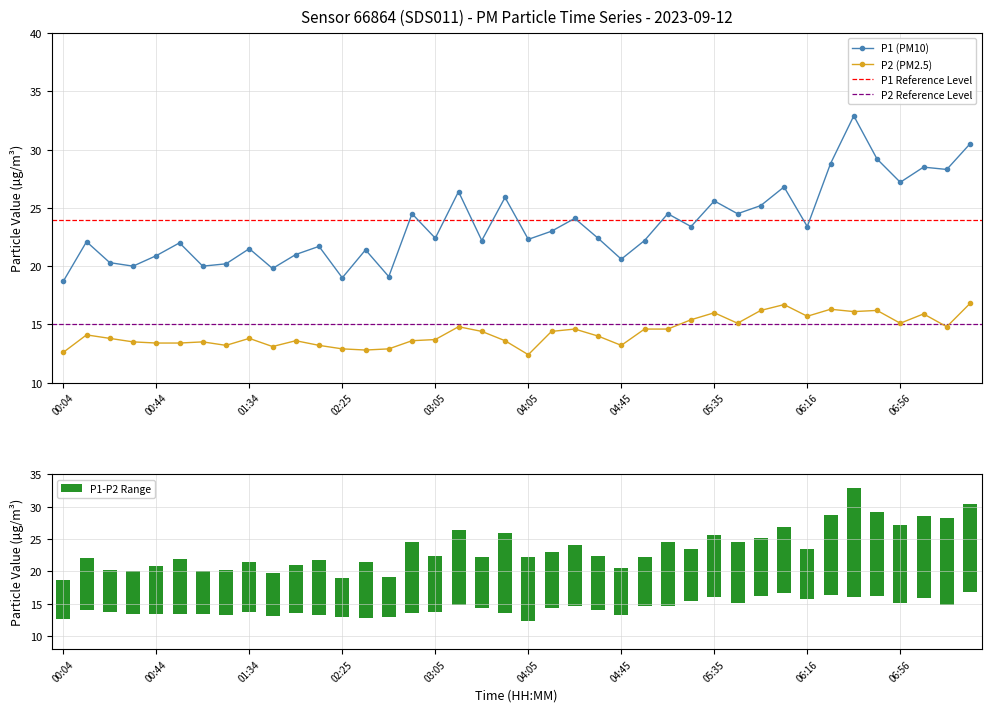

Is it true that P1 (PM10) equals 23.4 at 06:16?

True